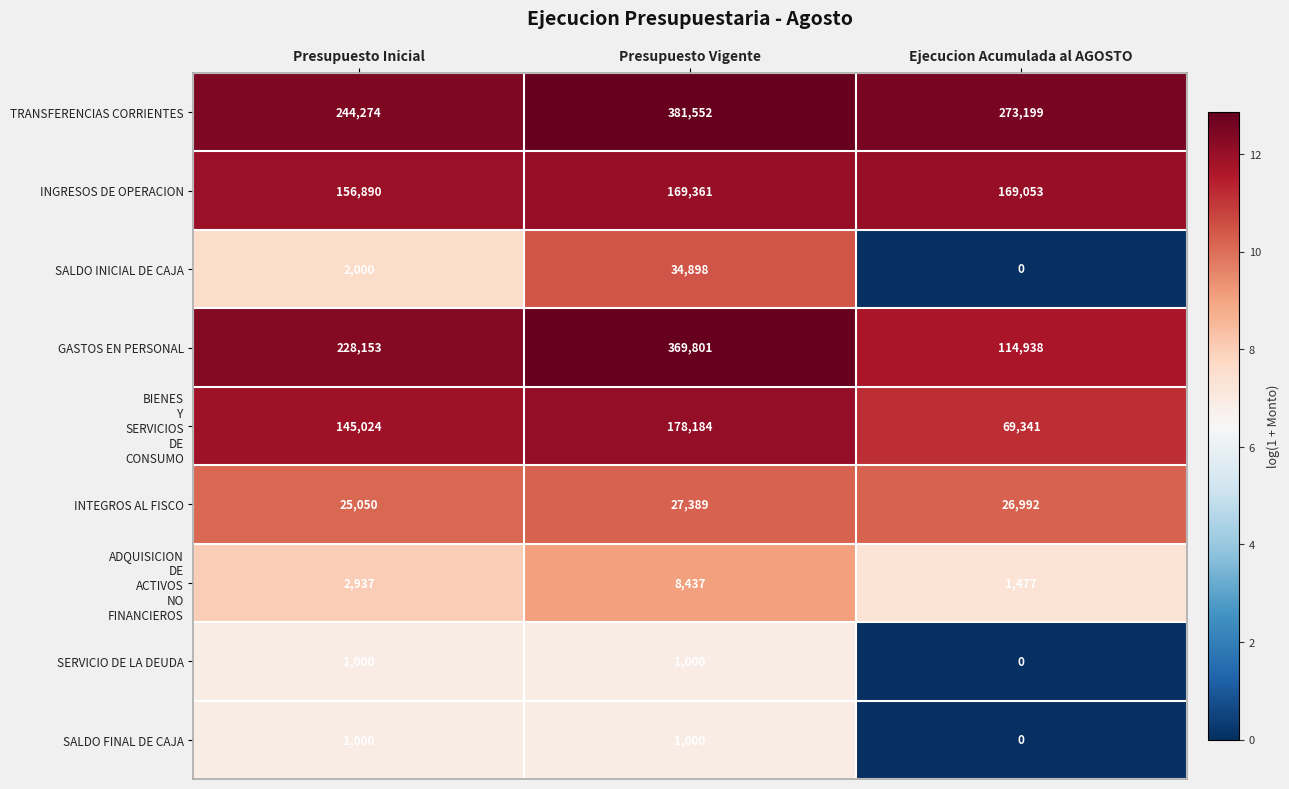

Count the number of data series in this chart.

9